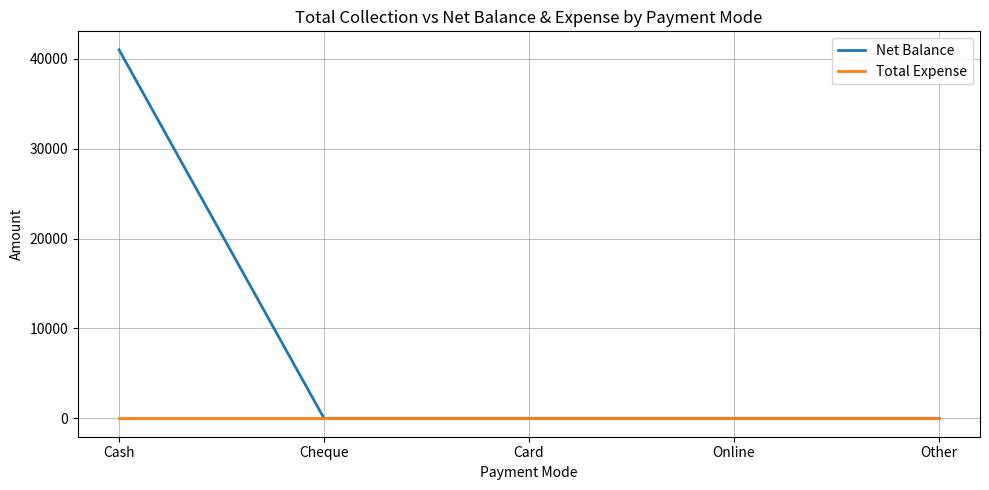

Which category has the highest value across all series?

Cash